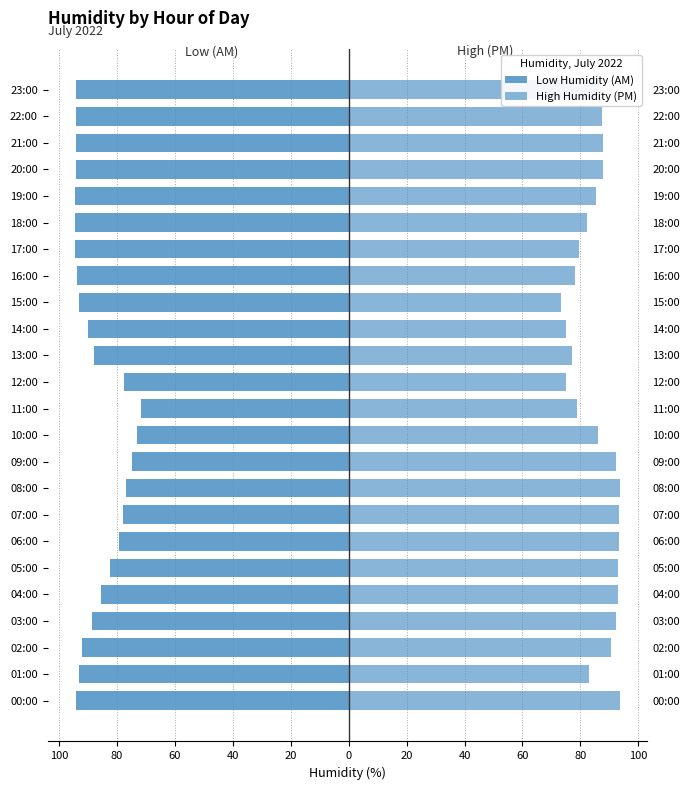

The High Humidity (PM) series shows 87.4 at 22:00. True or false?

True